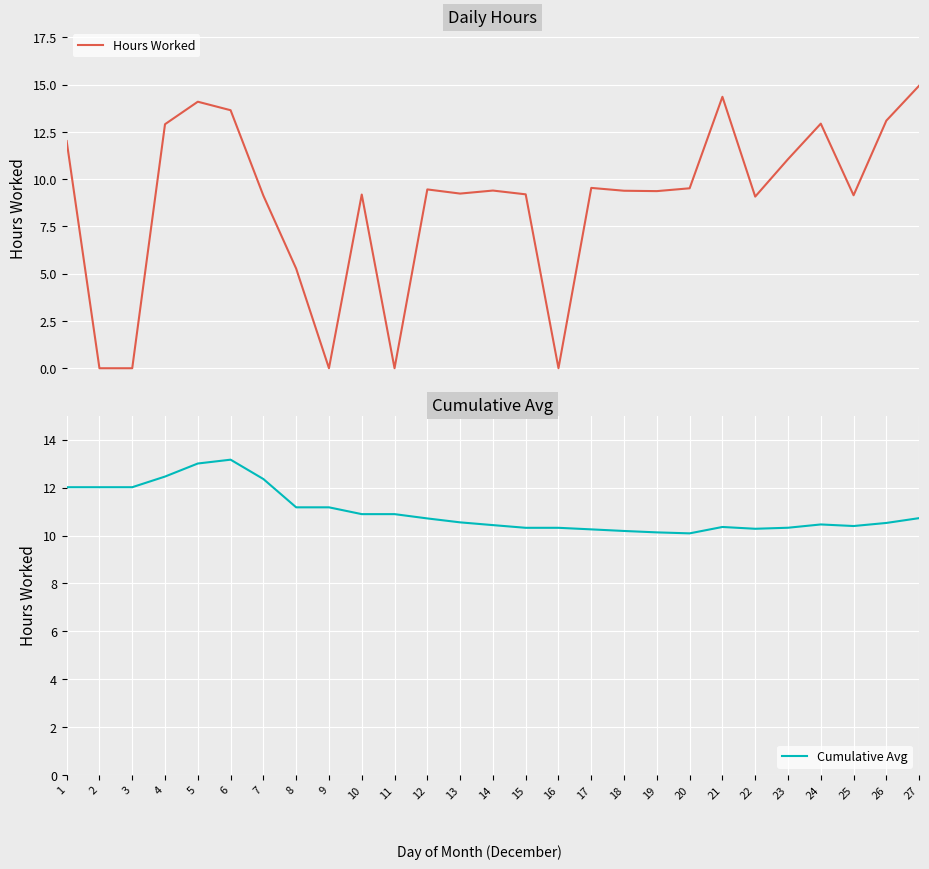

How many interior local peaks does the Cumulative Avg series have?

3